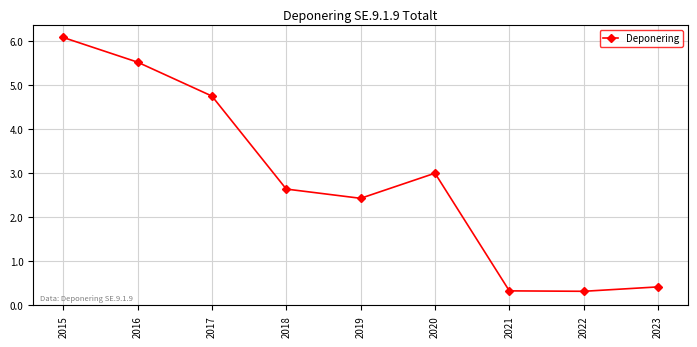

Between 2015 and 2020, which is larger?

2015